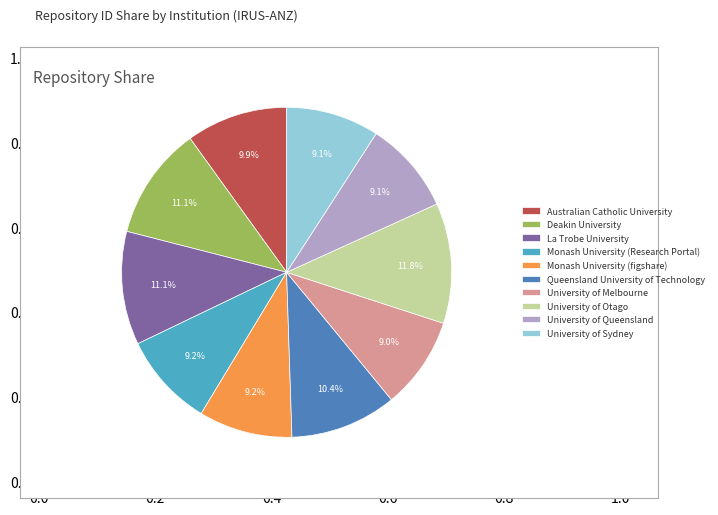

Is there a majority slice in this chart?

No